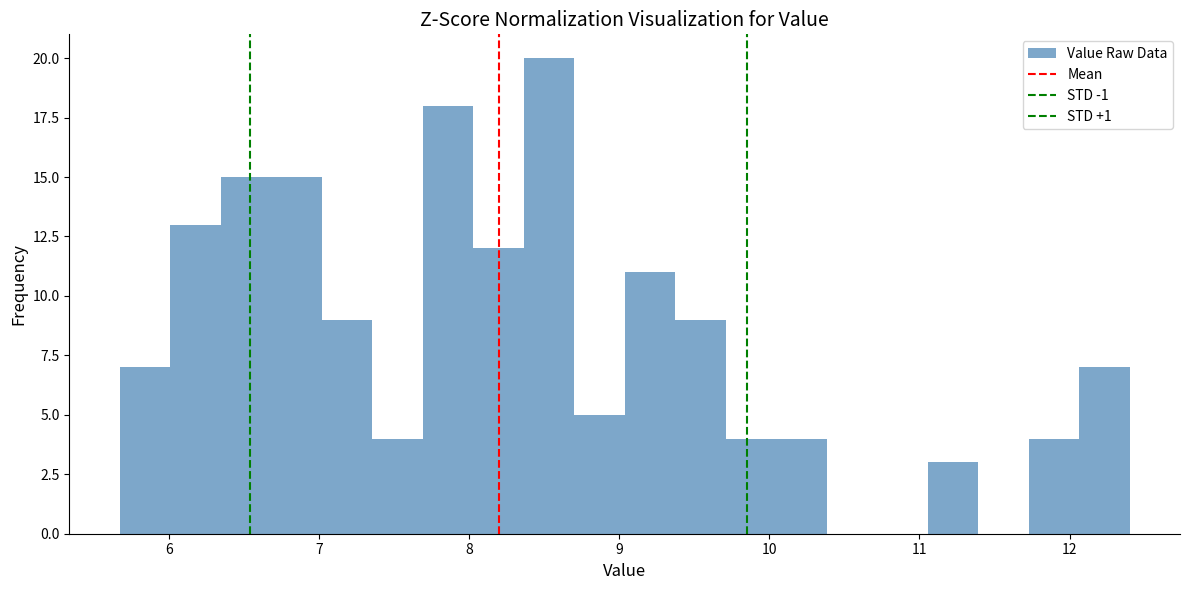

Around what value on the x-axis is the tallest bar? Give the approximate position of its centre, as read against the axis.

8.5